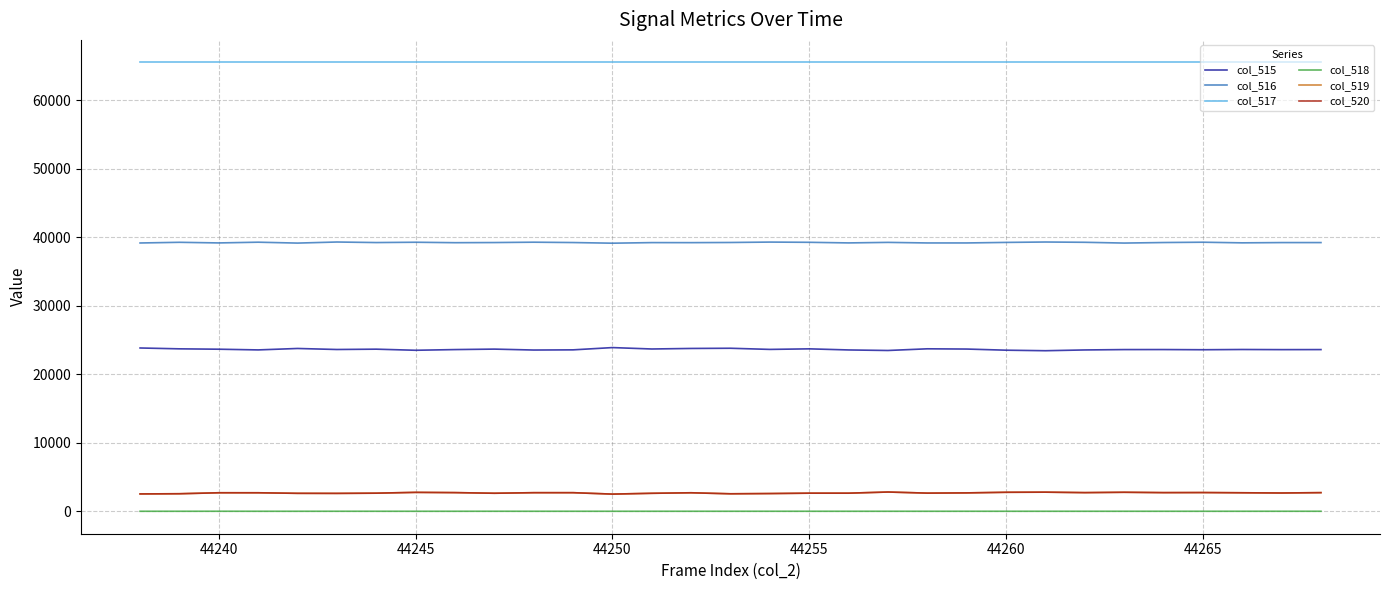

What is the average value of the col_517 series?

65535